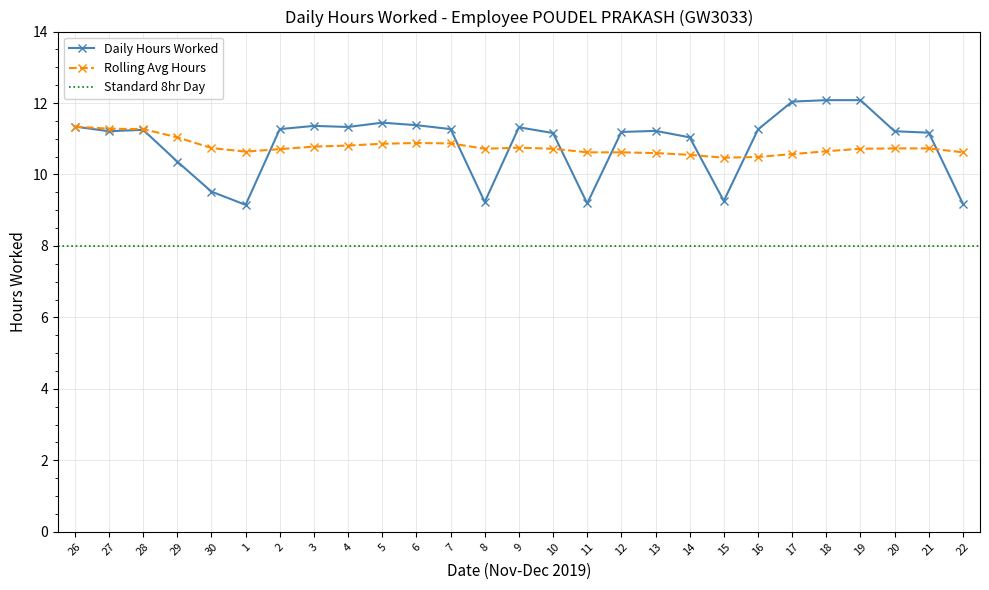

At which label is Daily Hours Worked closest to 10?

29